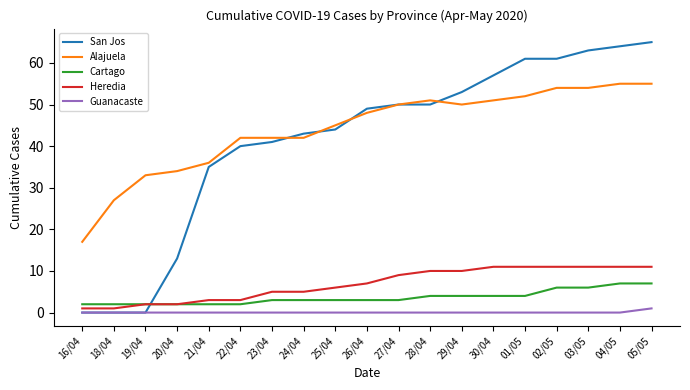

What is the maximum value shown in the chart?

65